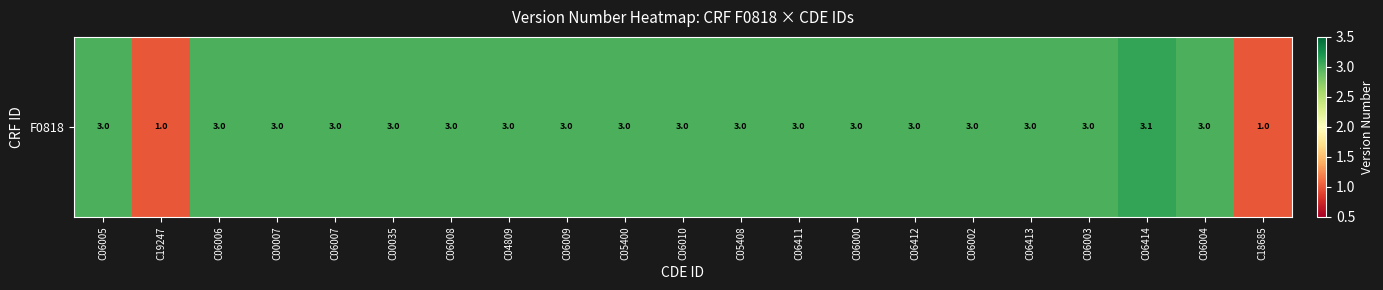

What is the ratio of the value at C06007 to the value at C19247?

3.0